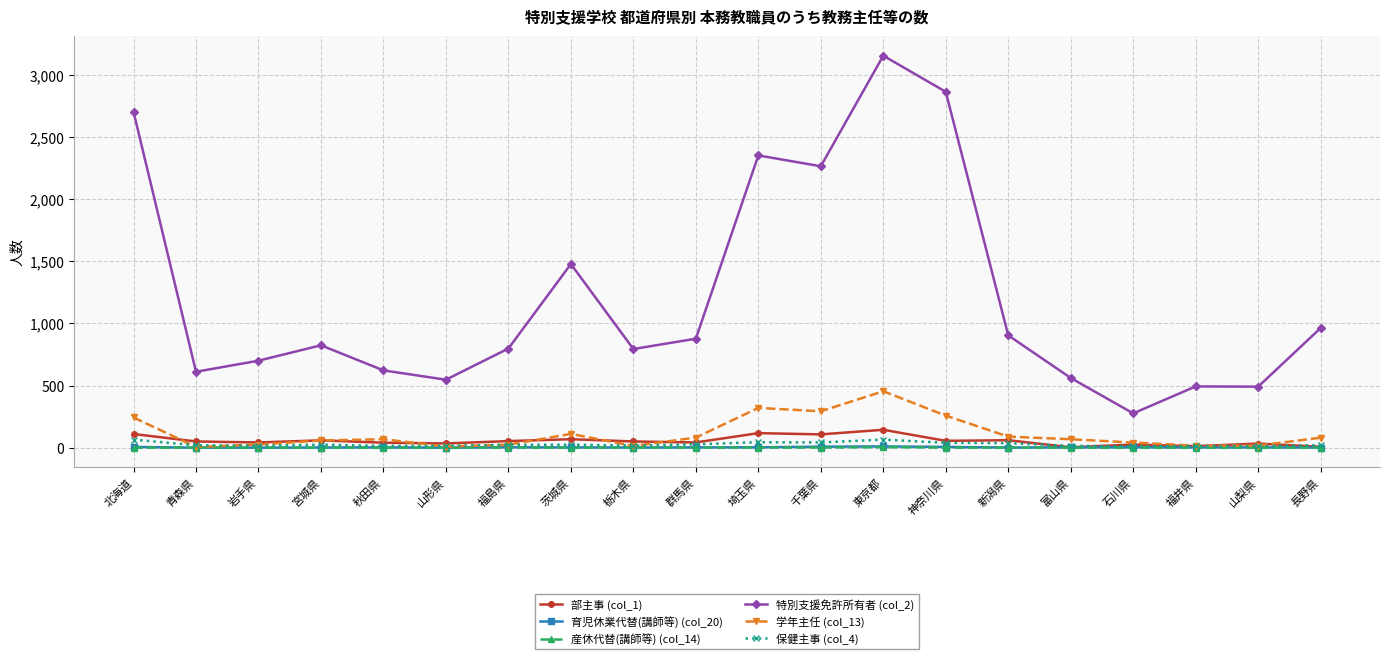

At which category is the sum across all series the highest?

東京都